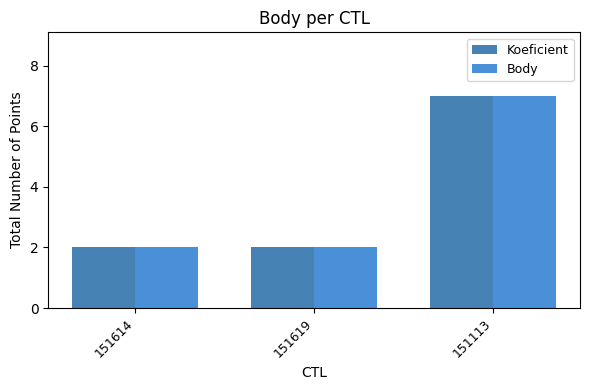

Reading right to left, extract all data points from this chart.

Koeficient: 7	2	2
Body: 7	2	2